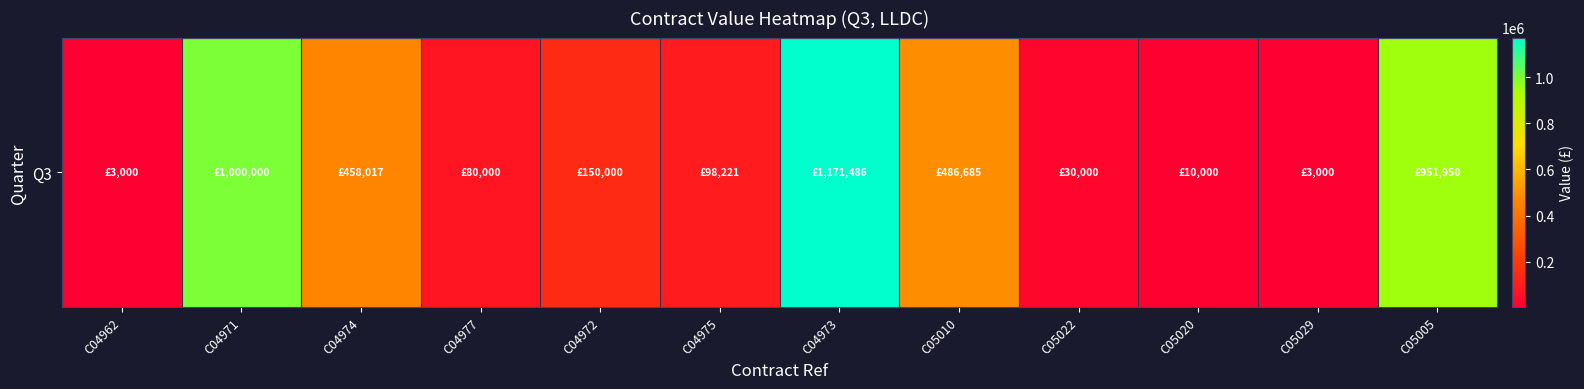

Where does the data first go above 150000?

C04971